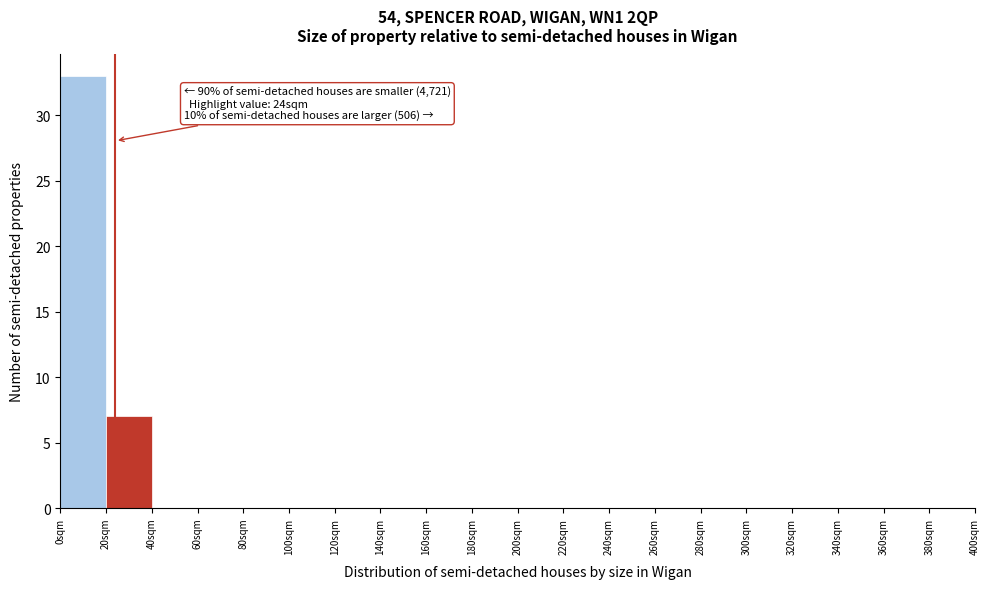

Which range on the x-axis has the tallest bar?

0 to 20